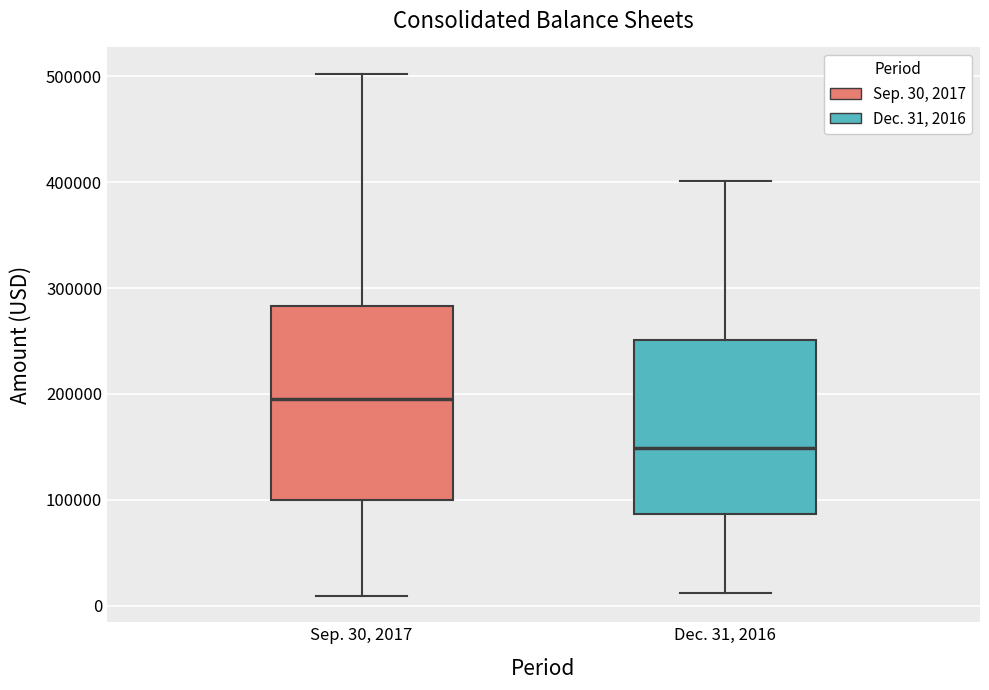

Which box has the lowest median line?

Dec. 31, 2016